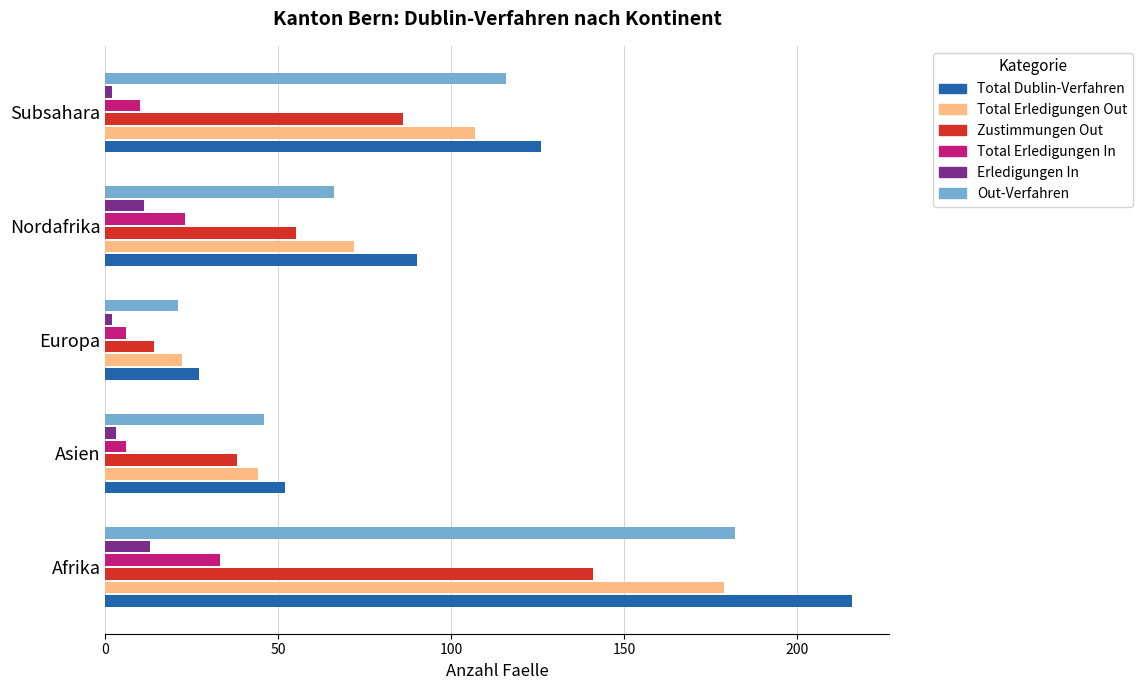

List the labels in order of Out-Verfahren value, smallest first.

Europa, Asien, Nordafrika, Subsahara, Afrika